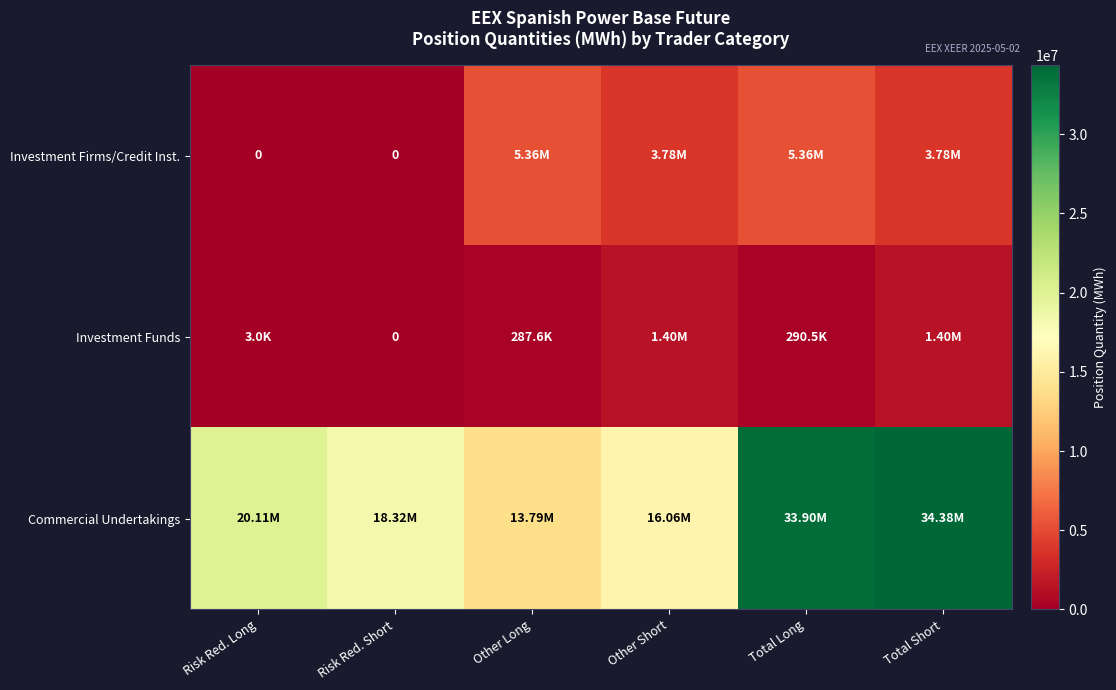

Between Other Long and Other Short, which series saw the biggest shift?

Commercial Undertakings